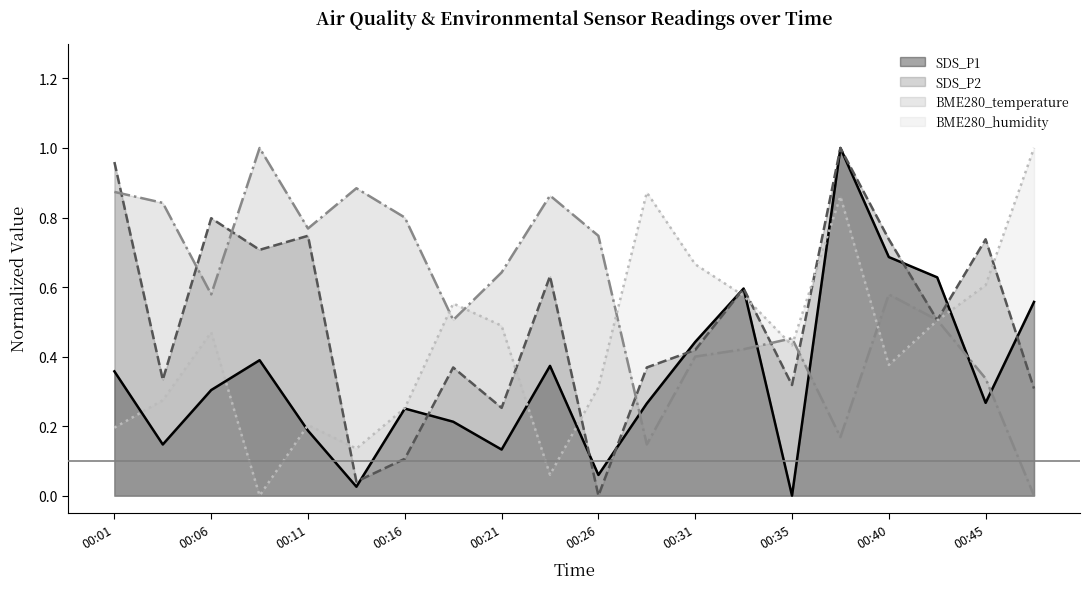

What is the spread (max minus min) of values at 00:09?

1.0